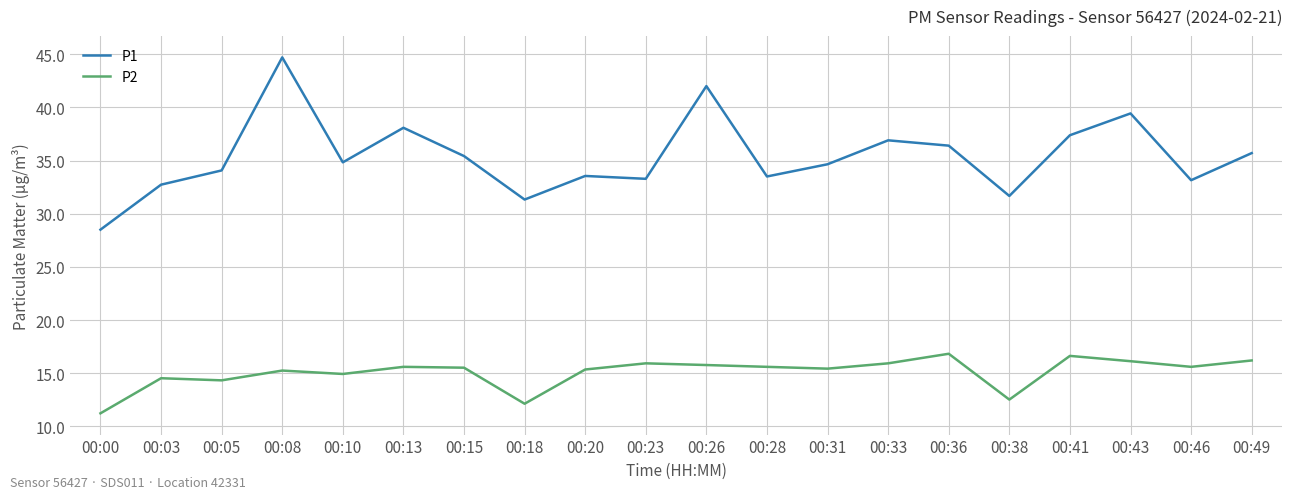

What value does the P1 series have at 00:26?

42.0